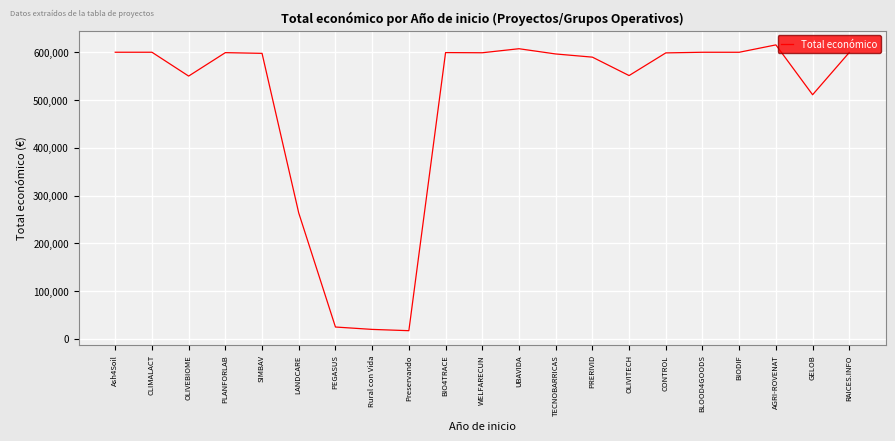

What is the change in value from AGRI-ROVENAT to GELOB?

-104328